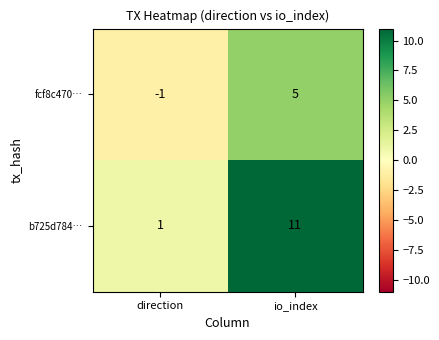

At which label is b725d784… closest to 6?

direction